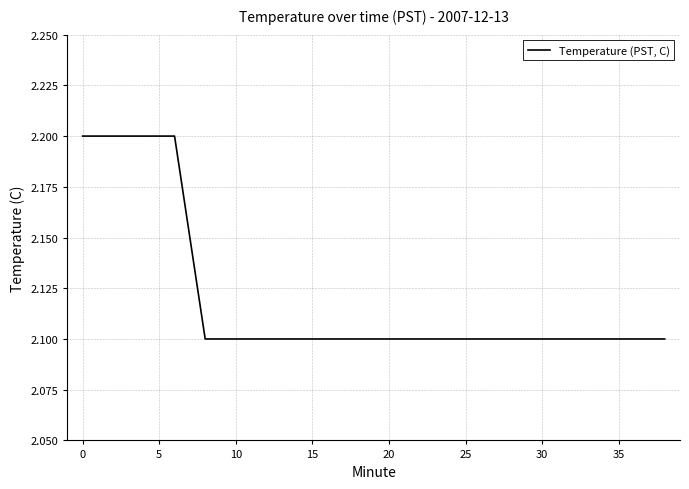

What is the smallest value displayed?

2.1